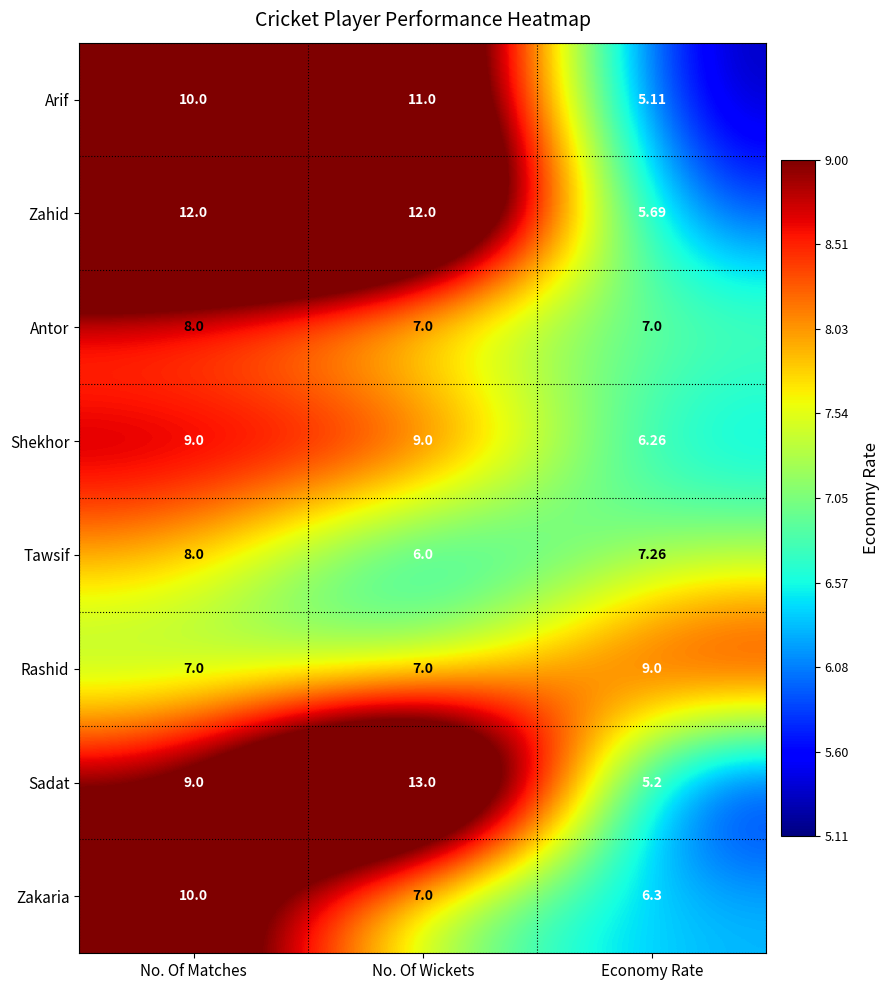

At which category is the sum across all series the highest?

No. Of Matches